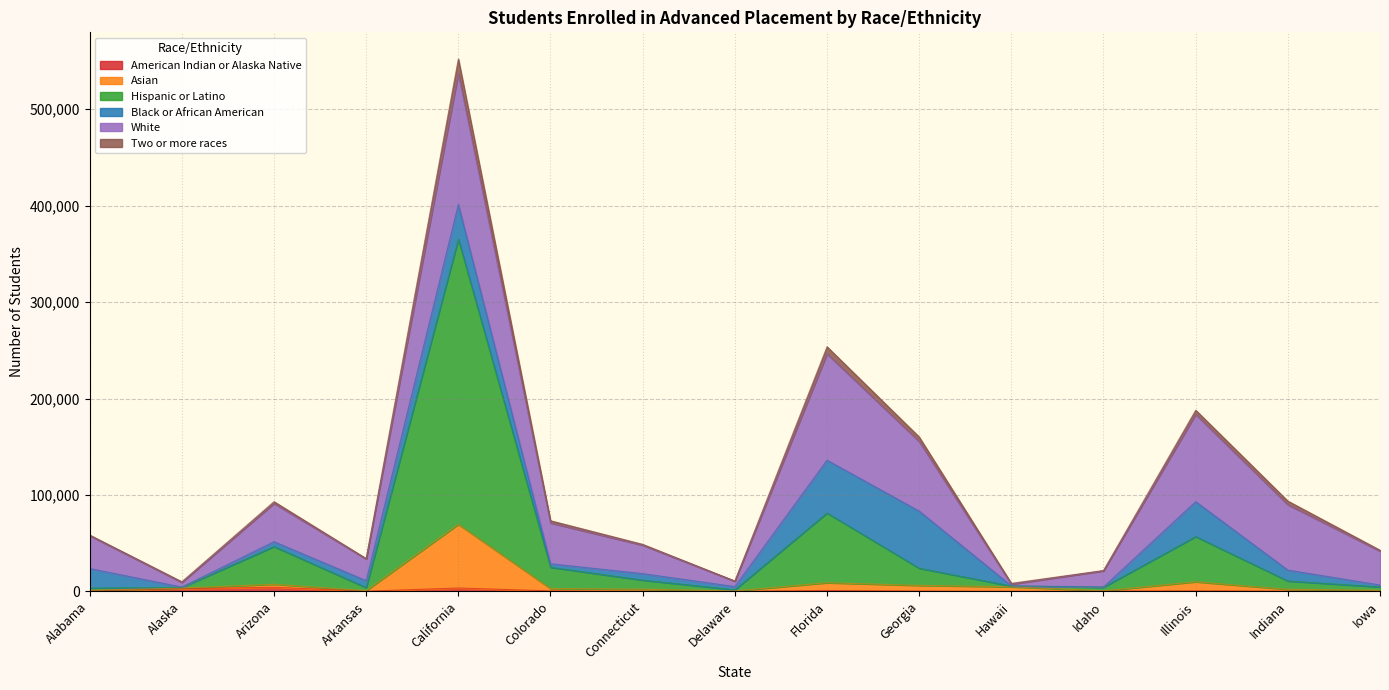

At which category is the sum across all series the highest?

California